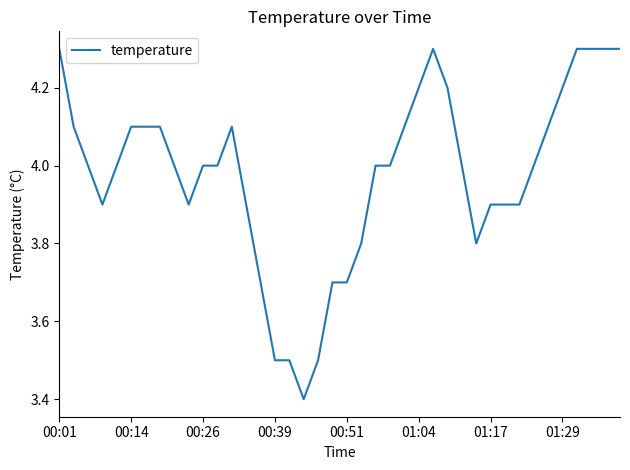

What is the smallest value displayed?

3.4